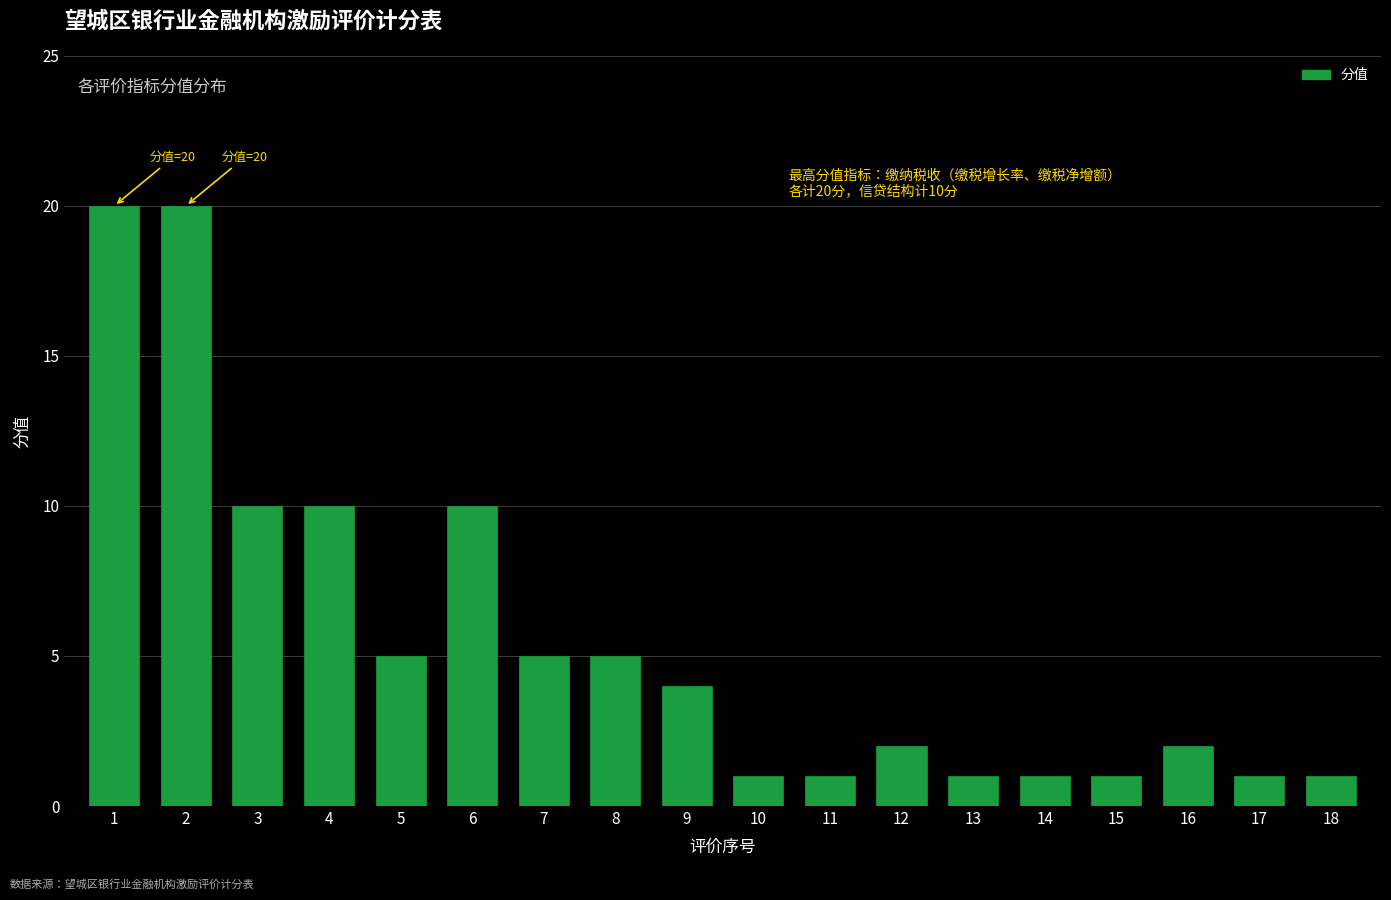

Reading left to right, list all the values displayed in this chart.

20	20	10	10	5	10	5	5	4	1	1	2	1	1	1	2	1	1